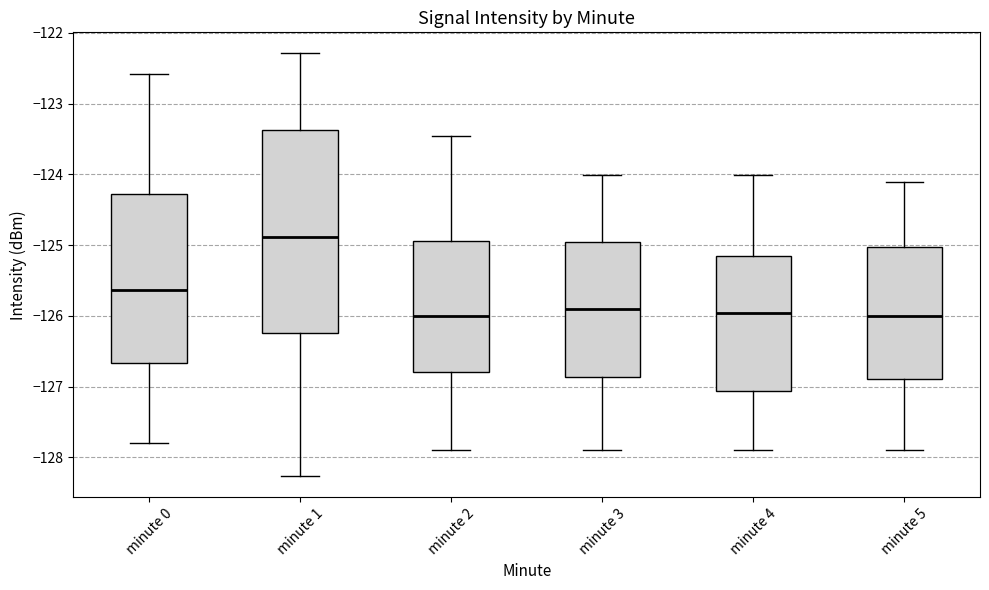

Comparing the boxes themselves (not the whiskers), which one is the tallest?

minute 1